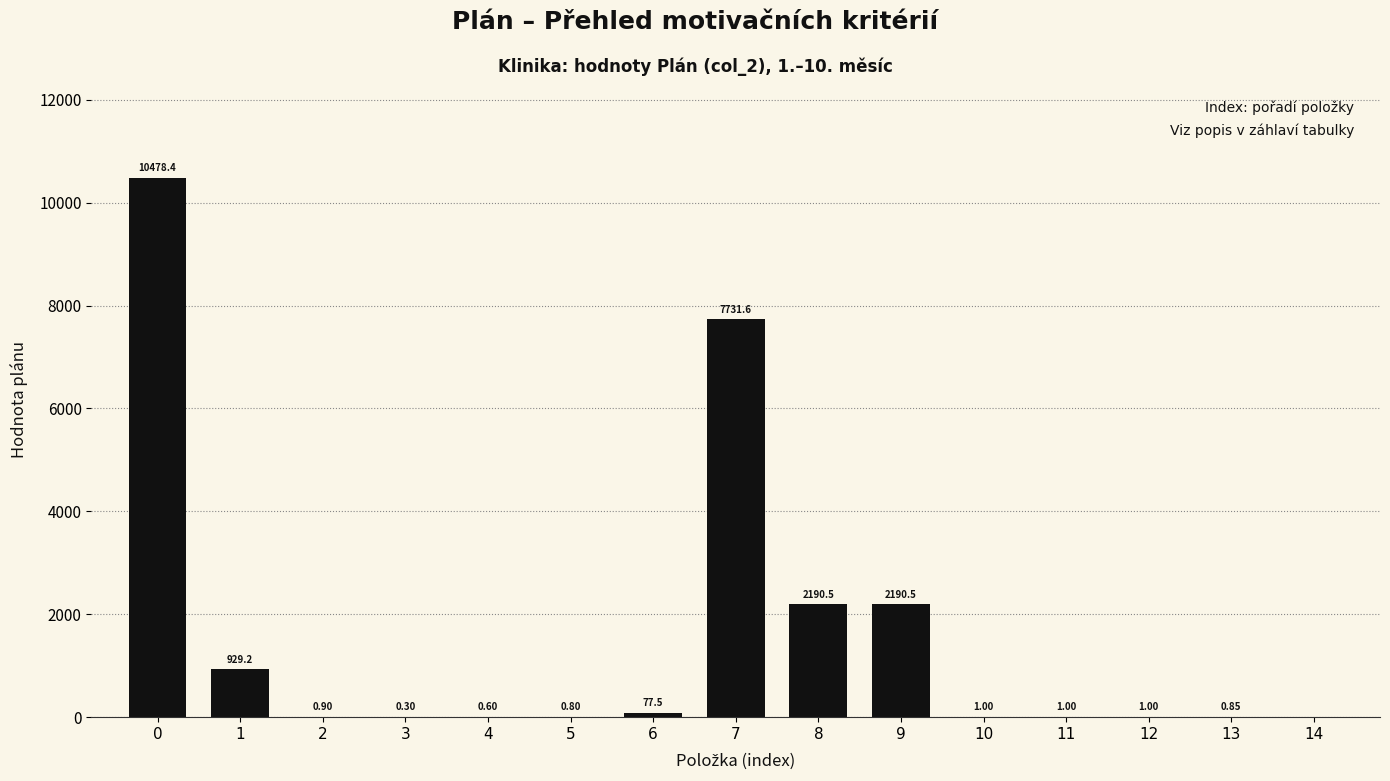

What is the change in value from 9 to 13?

-2189.6